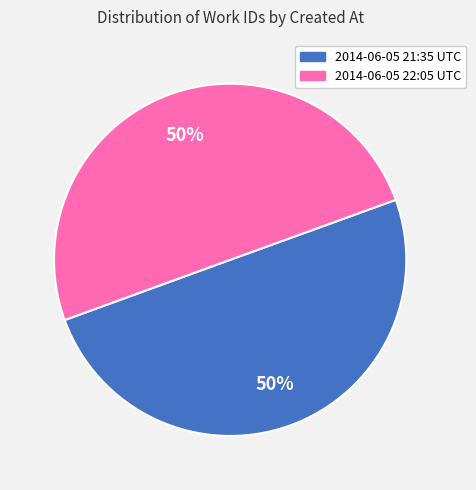

What is the ratio of the value at 2014-06-05 21:35 UTC to the value at 2014-06-05 22:05 UTC?

1.0